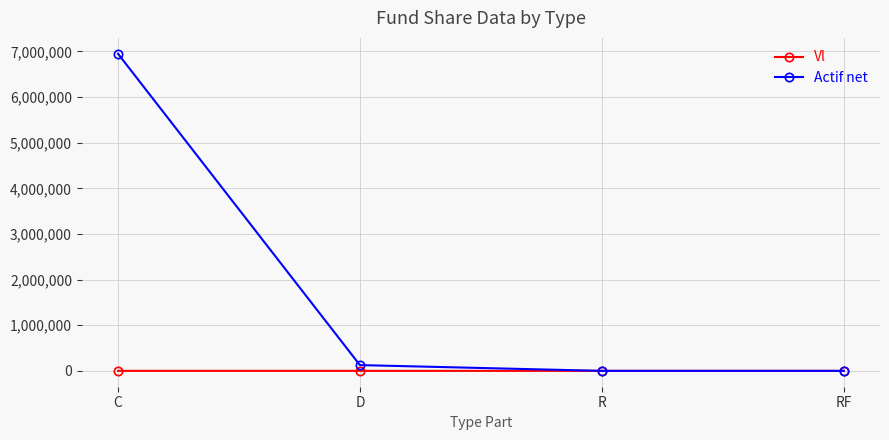

List the series in order of their peak value, highest first.

Actif net, Vl